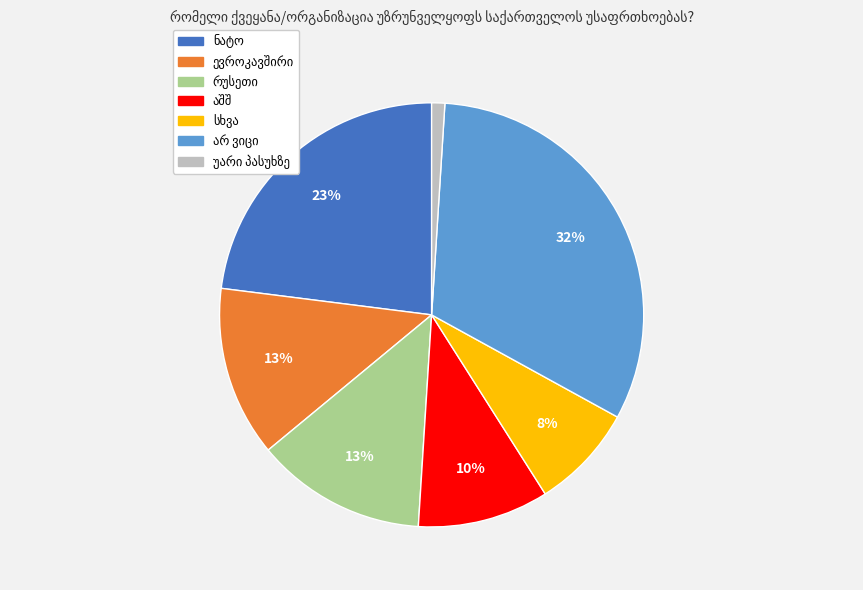

To the nearest percent, what is the difference between the largest and smallest slice percentages?

31%